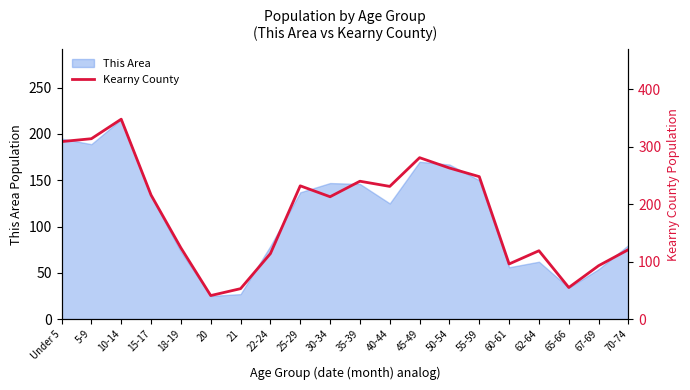

What is the change in value from 20 to 55-59?

+207